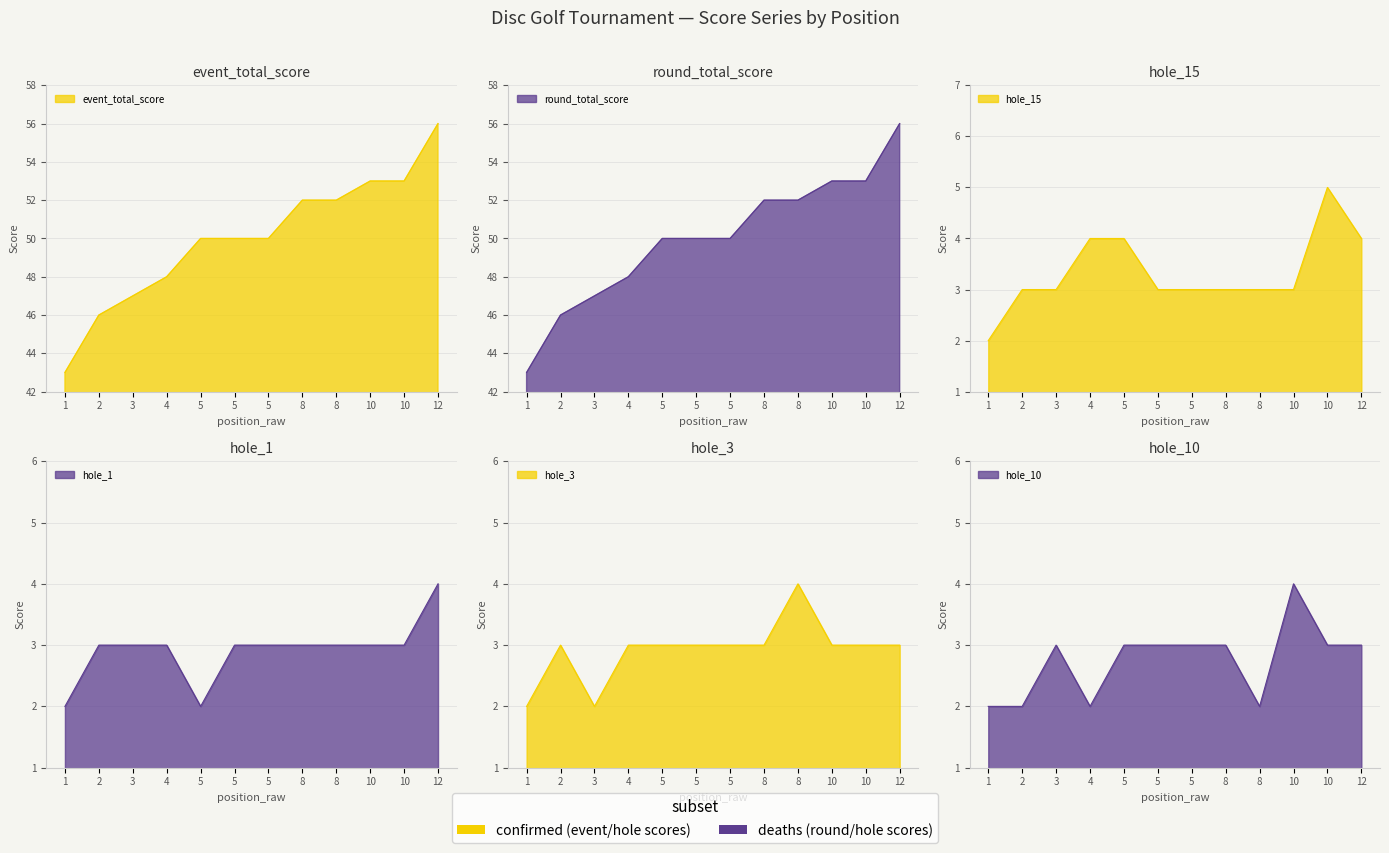

Which has a higher value, 5 or 10?

10